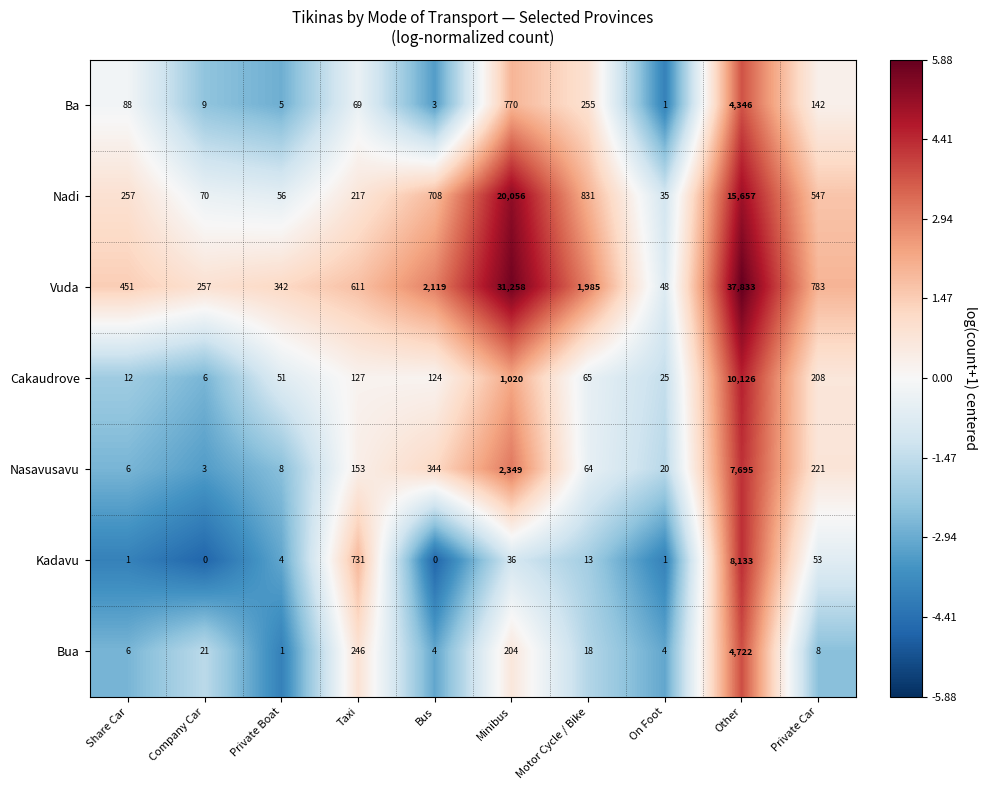

What is the difference between the maximum and minimum values in the Ba series?

4345